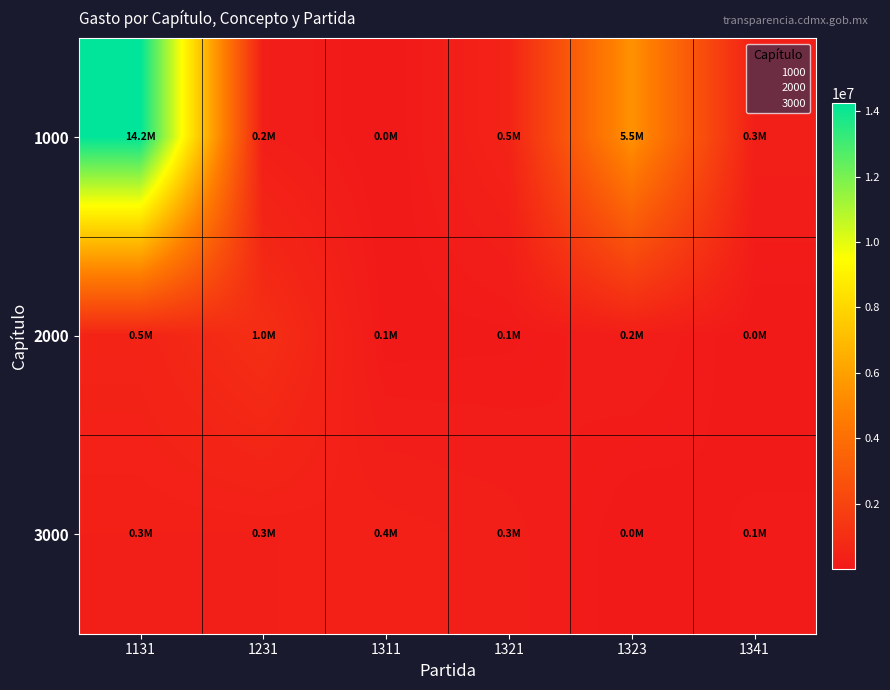

Reading left to right, extract all data points from this chart.

1000: 1131=14244972	1231=245250	1311=9927	1321=489884	1323=5476560	1341=282829
2000: 1131=500000	1231=1000000	1311=50000	1321=75000	1323=230000	1341=30000
3000: 1131=315552	1231=308286	1311=364954	1321=271608	1323=30000	1341=110000